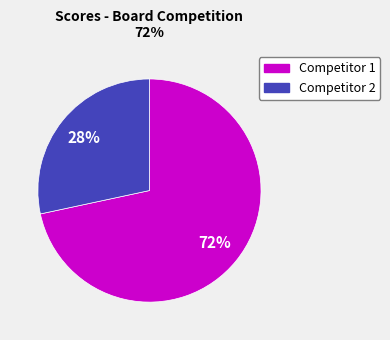

Combined, do Competitor 2 and Competitor 1 account for over 50%?

Yes